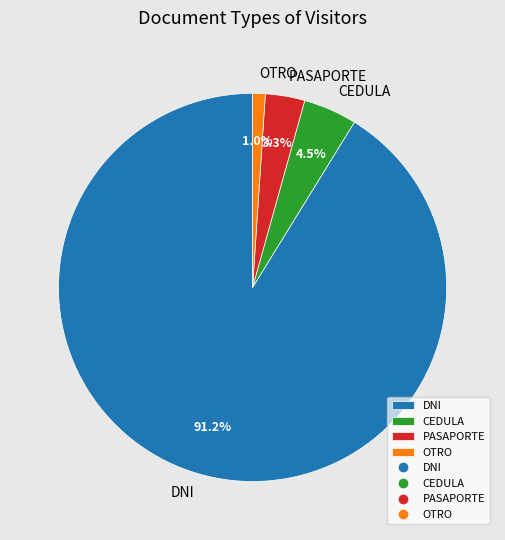

Between OTRO and PASAPORTE, which is larger?

PASAPORTE